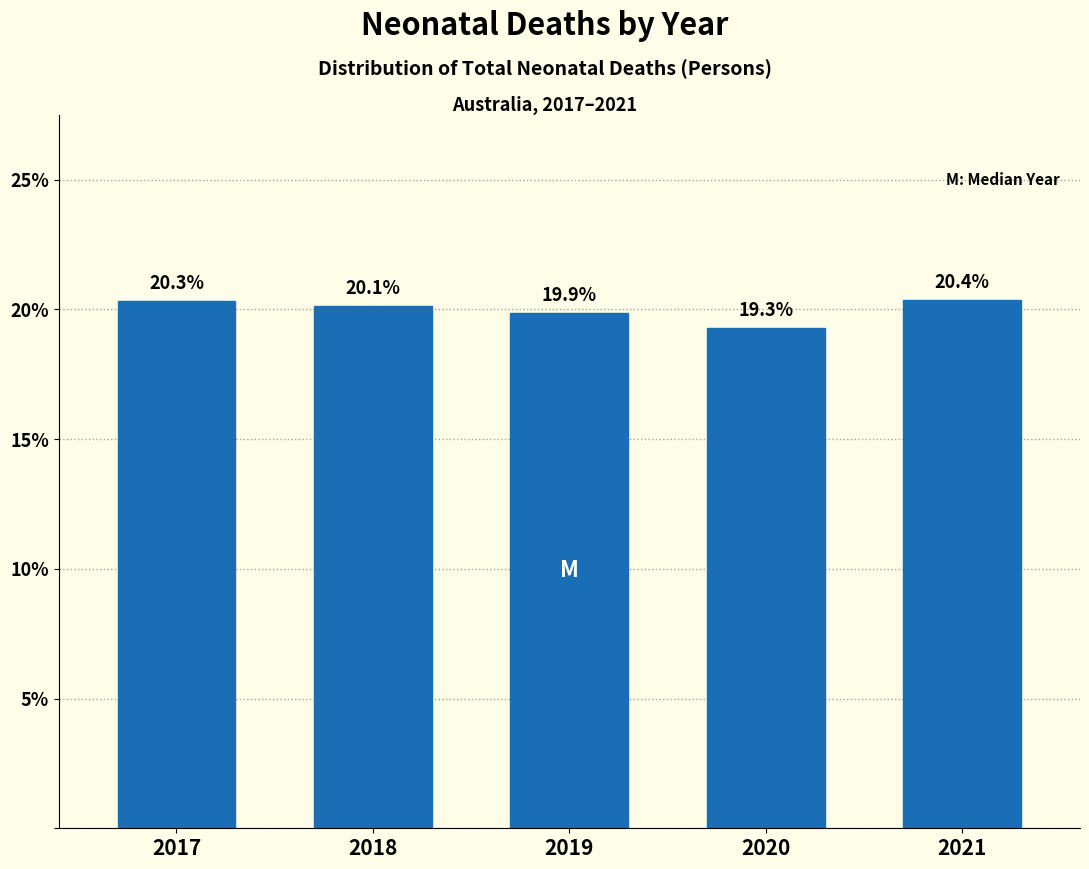

Reading left to right, transcribe all the data shown in this chart.

2017=20.3	2018=20.1	2019=19.9	2020=19.3	2021=20.4